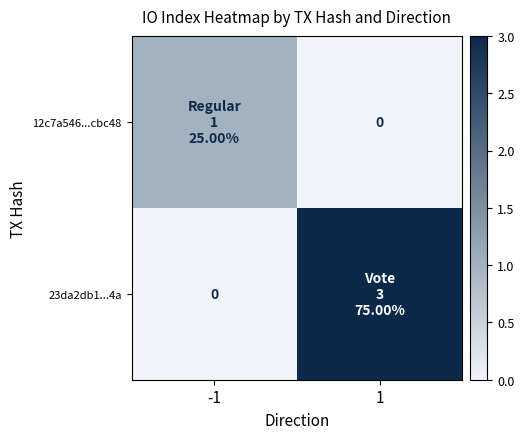

At which label is 12c7a546...cbc48 closest to 0?

1